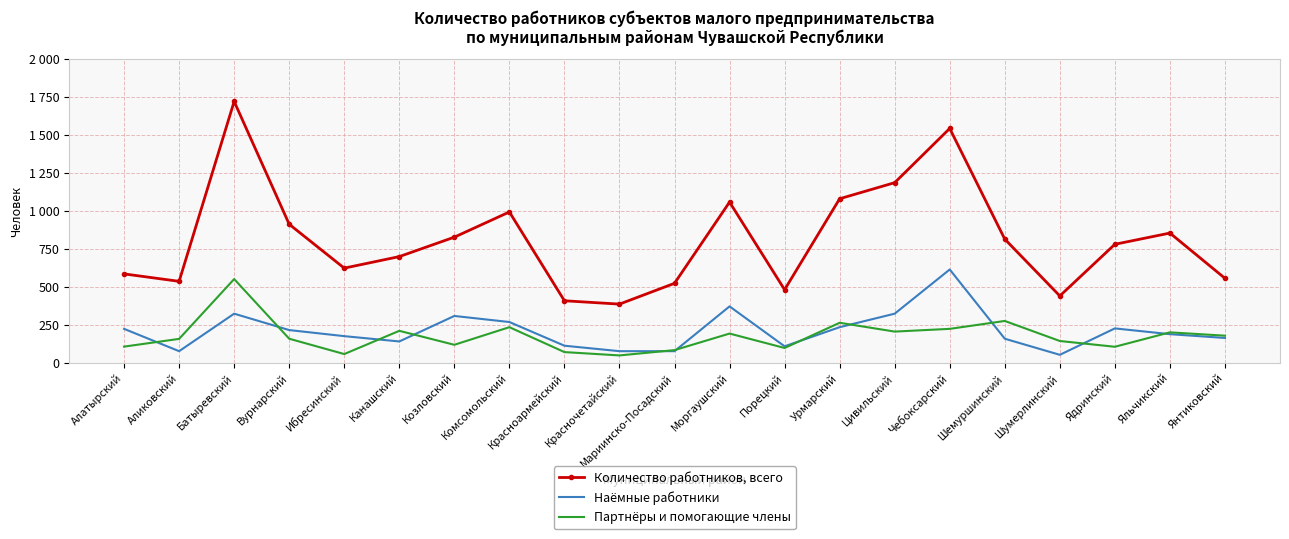

What is the label of the 8th point from the left?

Комсомольский